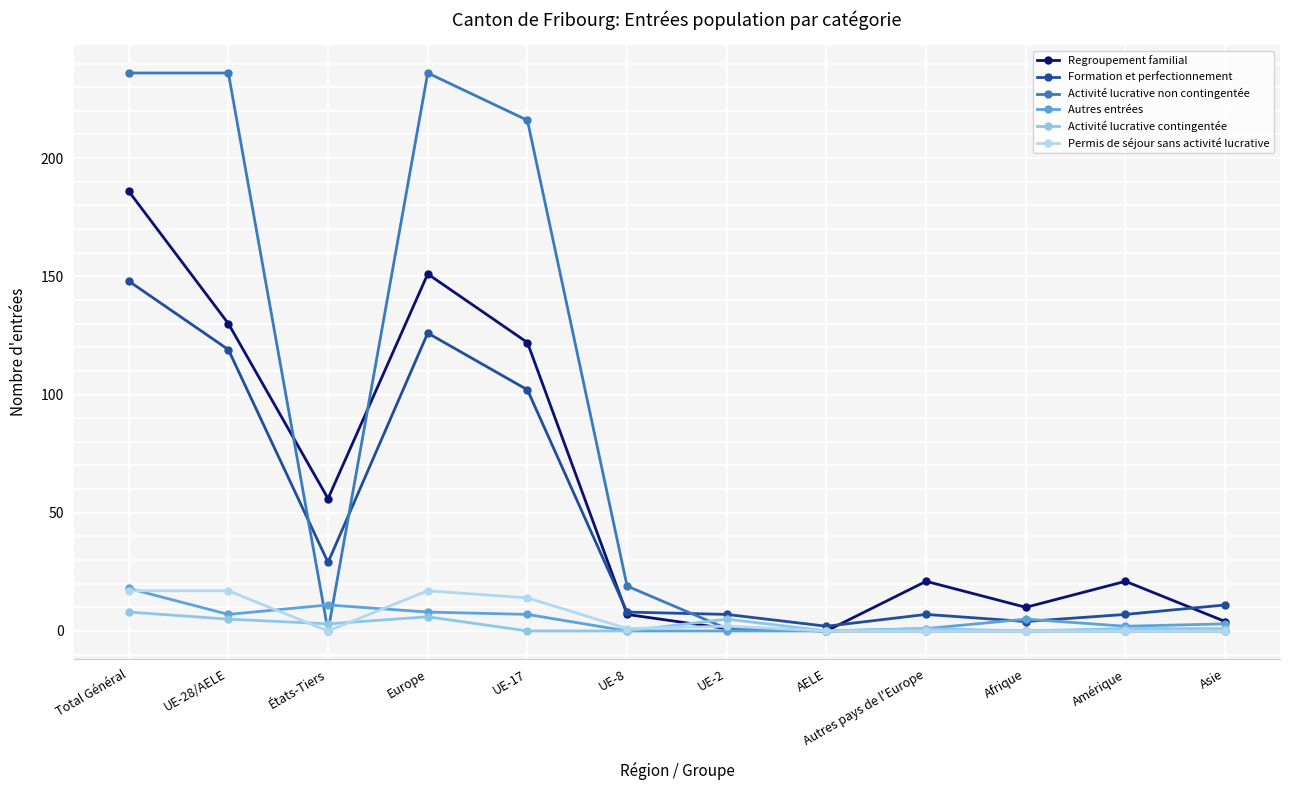

Reading right to left, what are all the values shown in this chart?

Regroupement familial: Asie=4	Amérique=21	Afrique=10	Autres pays de l'Europe=21	AELE=0	UE-2=1	UE-8=7	UE-17=122	Europe=151	États-Tiers=56	UE-28/AELE=130	Total Général=186
Formation et perfectionnement: Asie=11	Amérique=7	Afrique=4	Autres pays de l'Europe=7	AELE=2	UE-2=7	UE-8=8	UE-17=102	Europe=126	États-Tiers=29	UE-28/AELE=119	Total Général=148
Activité lucrative non contingentée: Asie=0	Amérique=0	Afrique=0	Autres pays de l'Europe=0	AELE=0	UE-2=1	UE-8=19	UE-17=216	Europe=236	États-Tiers=0	UE-28/AELE=236	Total Général=236
Autres entrées: Asie=3	Amérique=2	Afrique=5	Autres pays de l'Europe=1	AELE=0	UE-2=0	UE-8=0	UE-17=7	Europe=8	États-Tiers=11	UE-28/AELE=7	Total Général=18
Activité lucrative contingentée: Asie=1	Amérique=1	Afrique=0	Autres pays de l'Europe=1	AELE=0	UE-2=5	UE-8=0	UE-17=0	Europe=6	États-Tiers=3	UE-28/AELE=5	Total Général=8
Permis de séjour sans activité lucrative: Asie=0	Amérique=0	Afrique=0	Autres pays de l'Europe=0	AELE=0	UE-2=2	UE-8=1	UE-17=14	Europe=17	États-Tiers=0	UE-28/AELE=17	Total Général=17